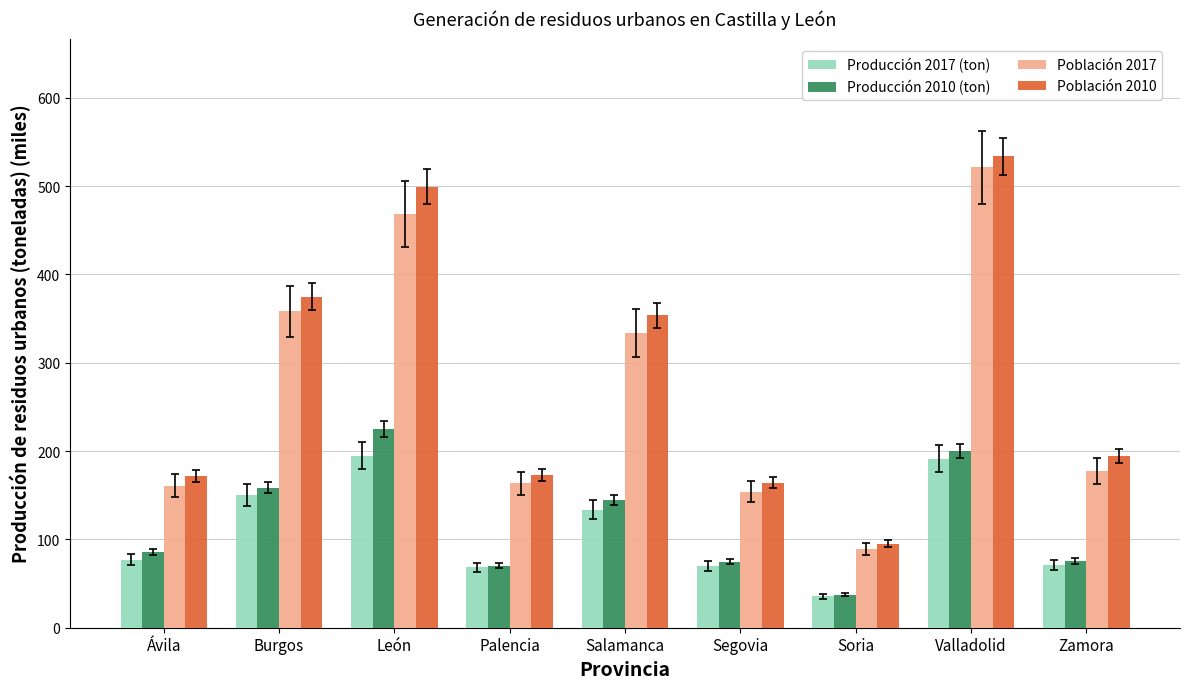

What value does the Población 2010 series have at León?

499.2